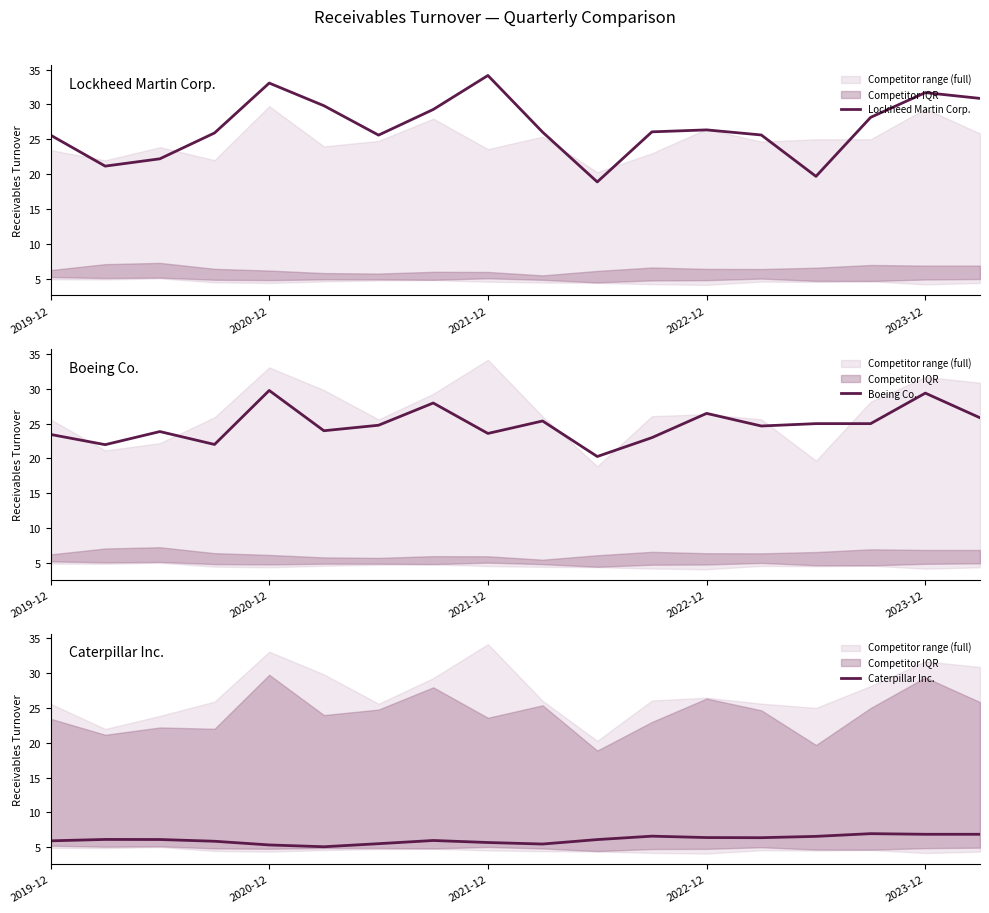

What is the lowest value of the Lockheed Martin Corp. series?

18.9